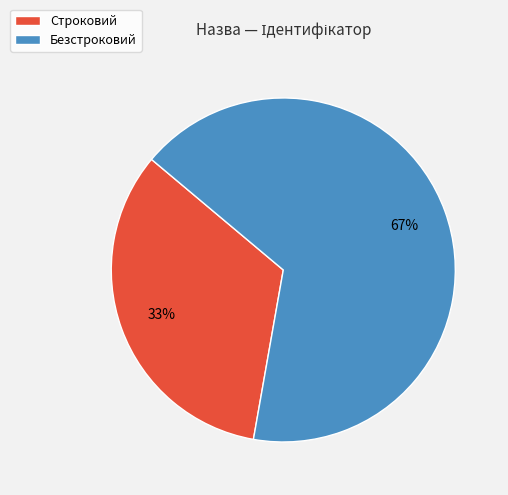

Rank the categories by value from highest to lowest.

Безстроковий, Строковий